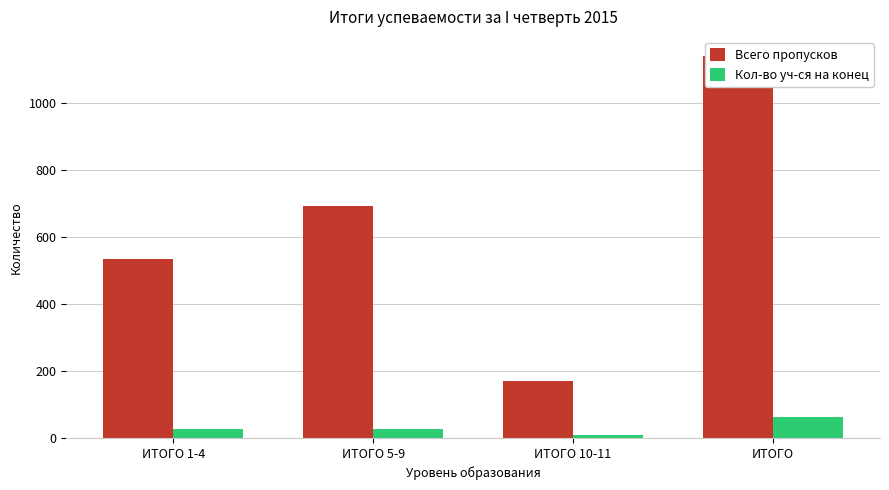

List the labels in order of Всего пропусков value, largest first.

ИТОГО, ИТОГО 5-9, ИТОГО 1-4, ИТОГО 10-11